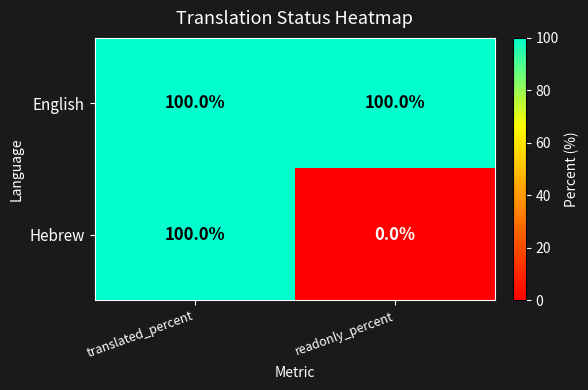

Reading left to right, what are all the values shown in this chart?

English: 100	100
Hebrew: 100	0